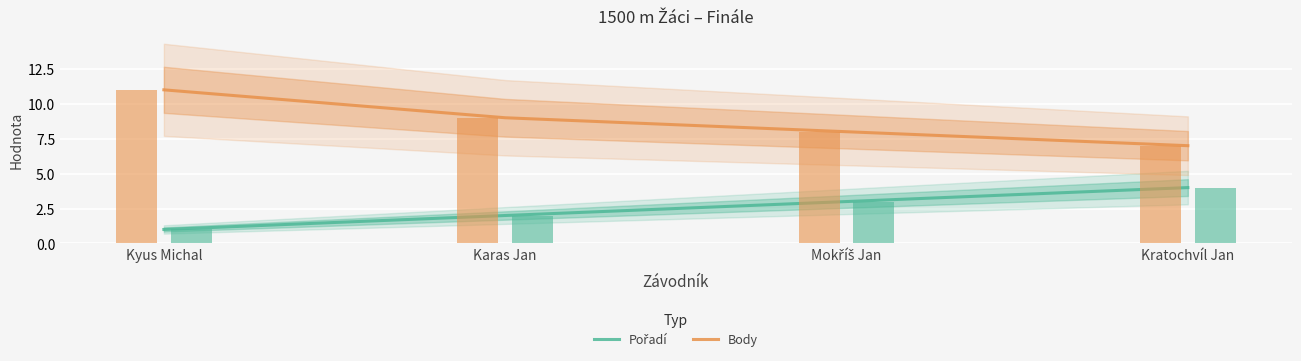

How many bars are there in each group?

2